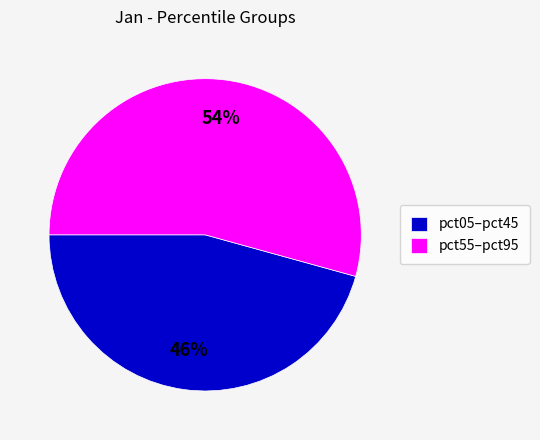

Combined, do pct05–pct45 and pct55–pct95 account for over 50%?

Yes